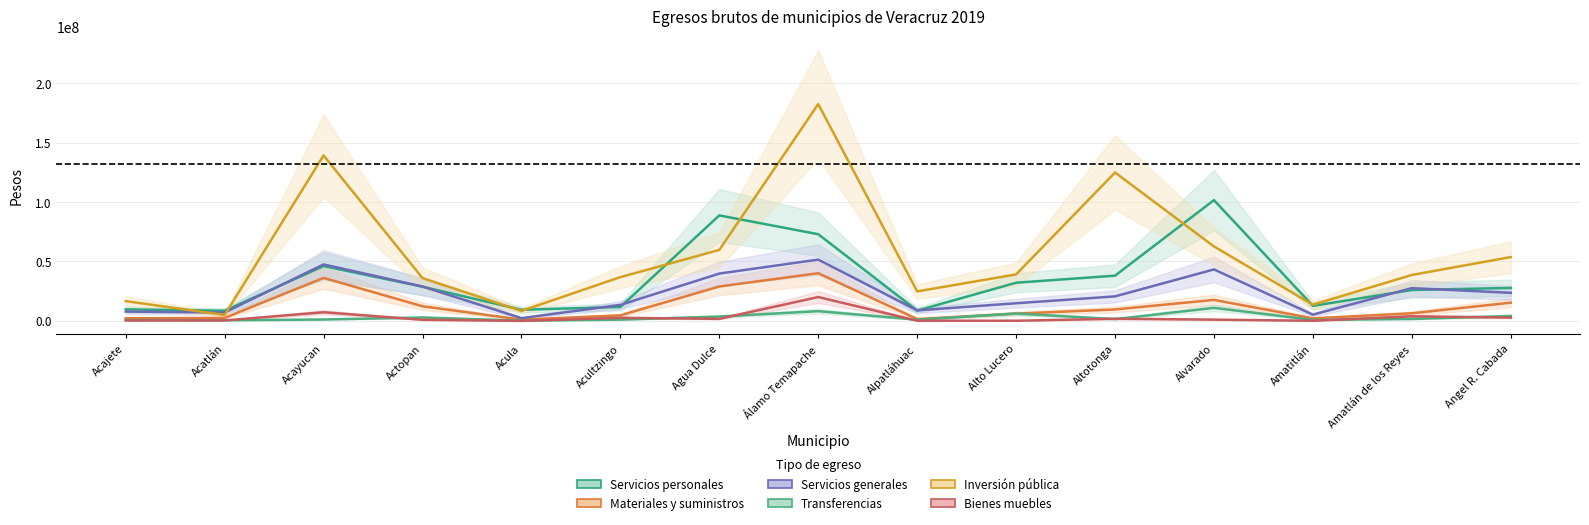

Is it true that Inversión pública equals 124787046 at Altotonga?

True